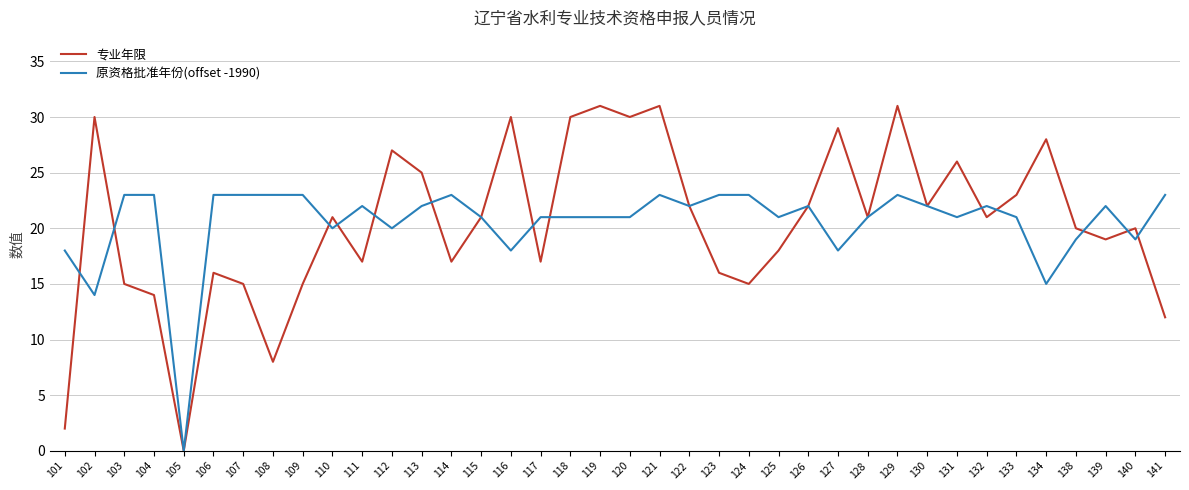

In 专业年限, how many points are lower than both neighbors (excluding endpoints)?

11